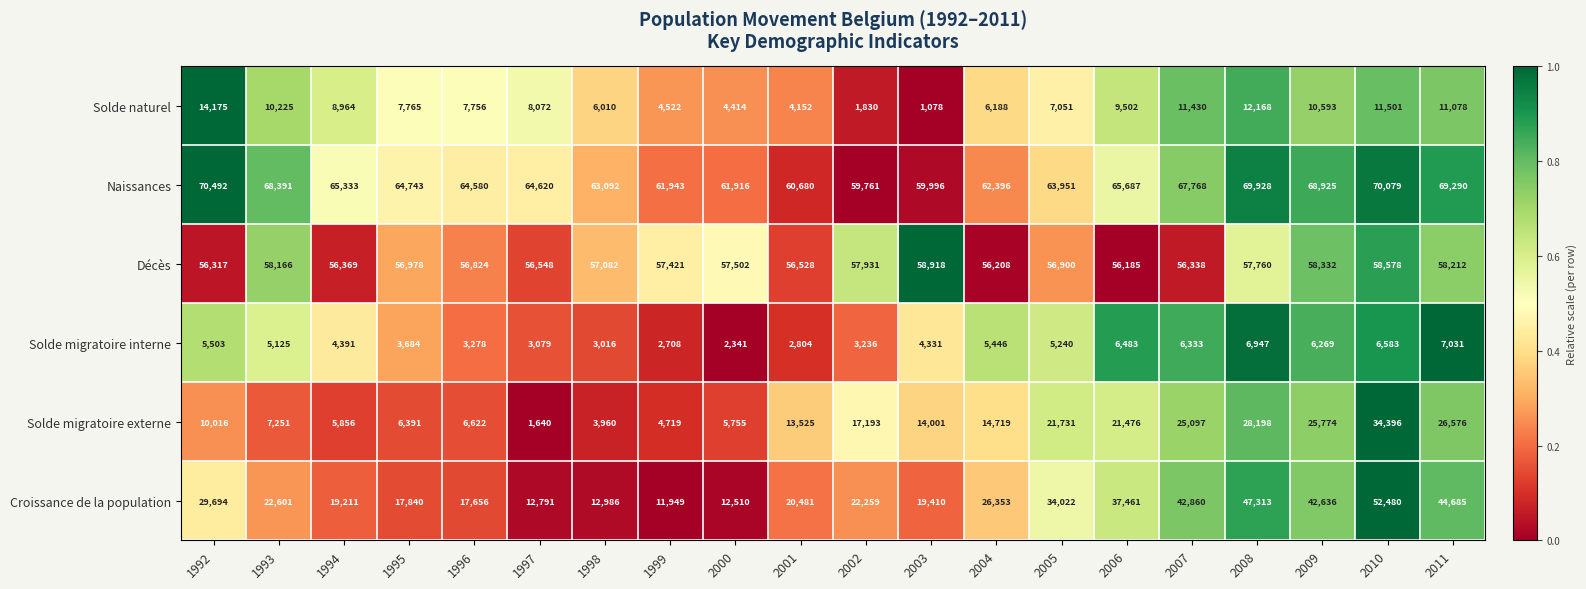

Which category has the lowest value across all series?

2003